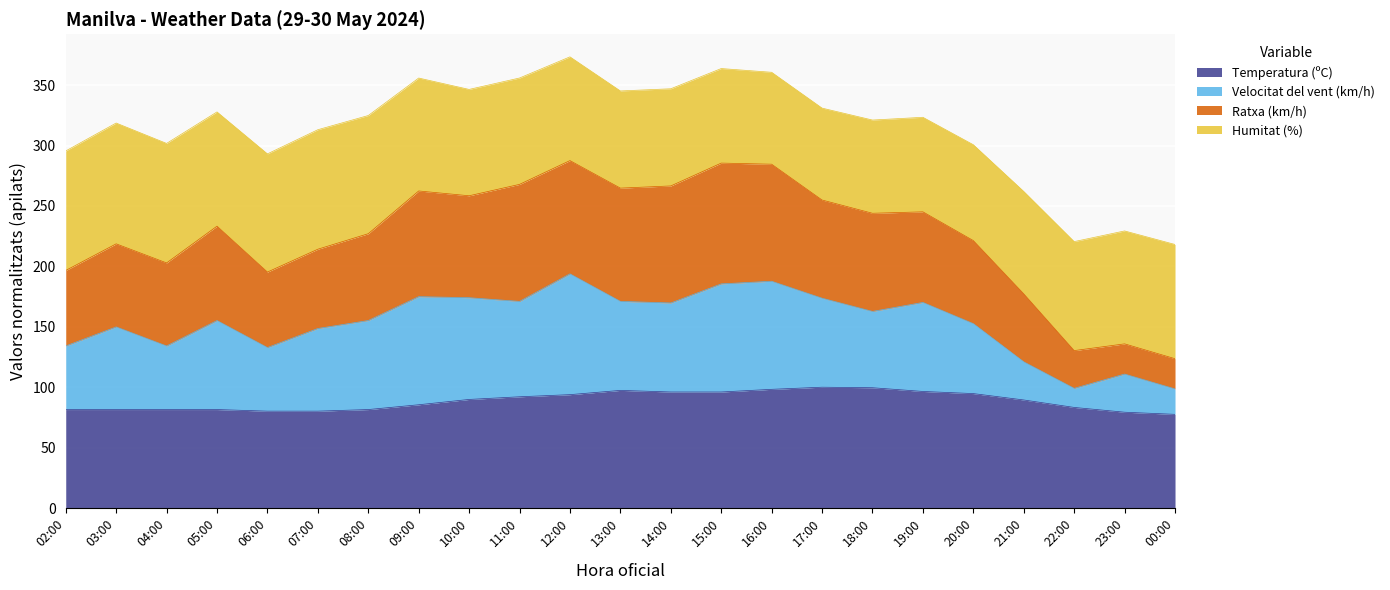

Read the Temperatura (ºC) value at 06:00.

80.2